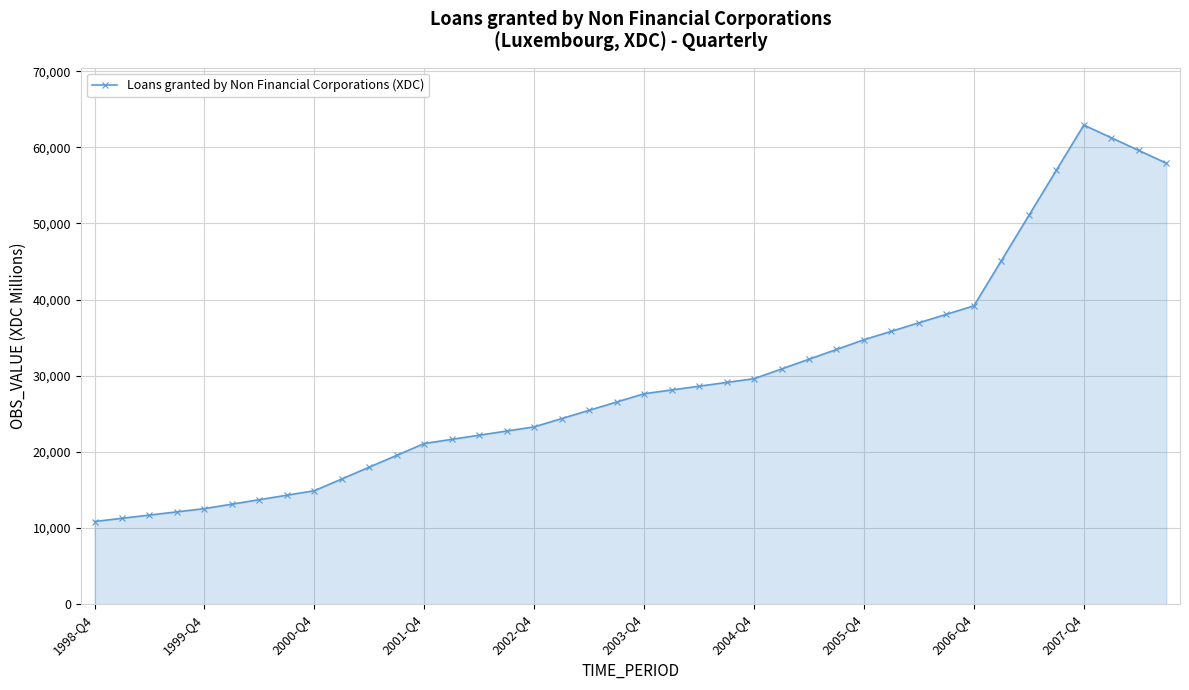

What is the average value?

29377.2